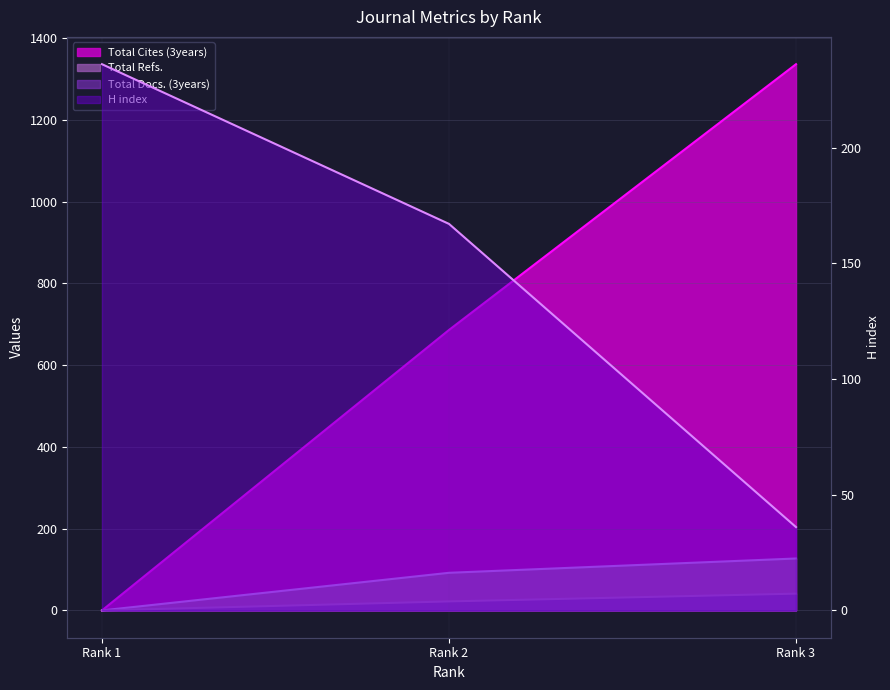

Which category has the highest value in the Total Docs. (3years) series?

Rank 3